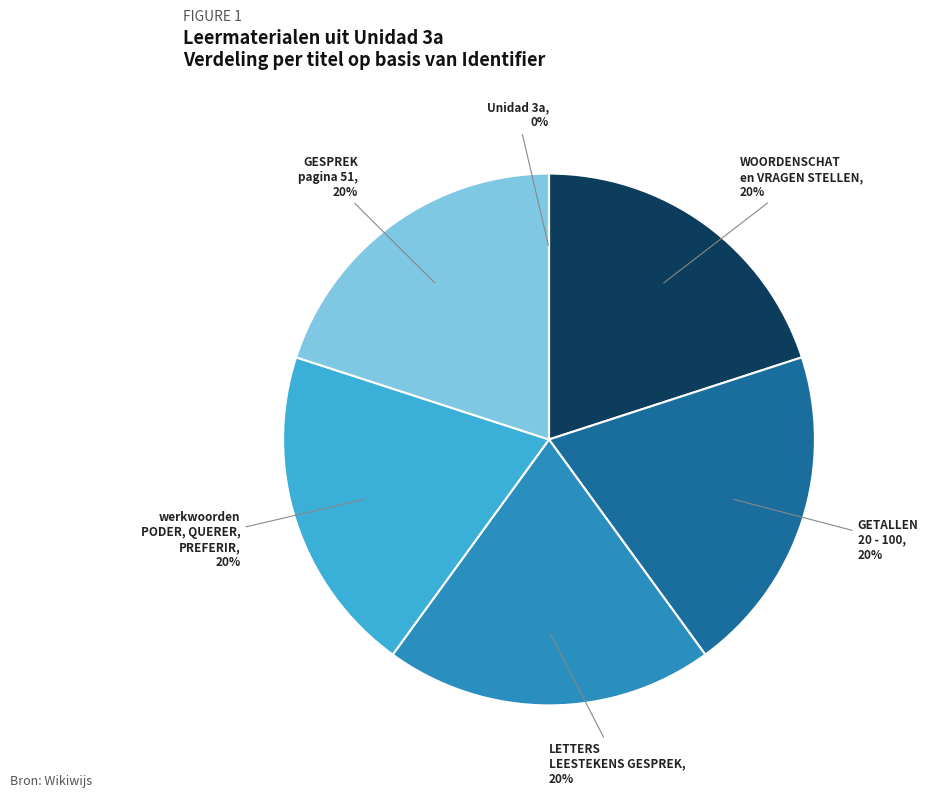

What percentage is the WOORDENSCHAT en VRAGEN STELLEN slice, to the nearest percent?

20%